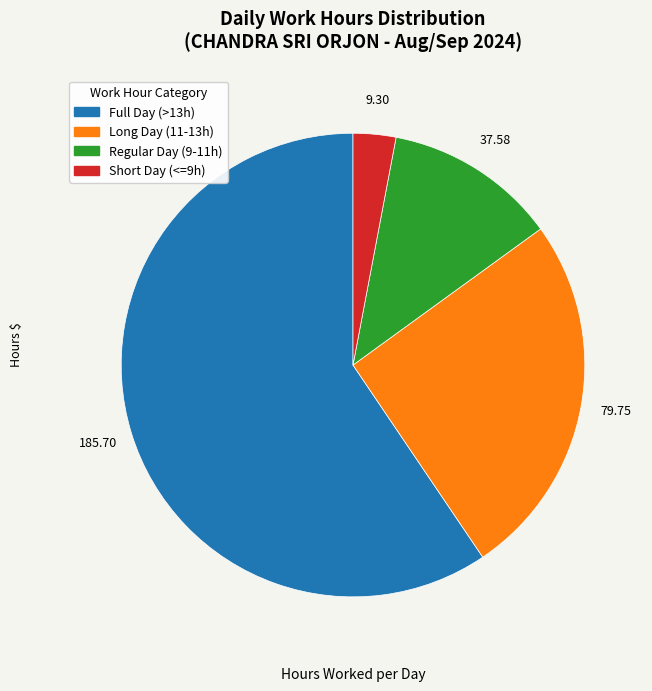

Does any single category account for the majority?

Yes